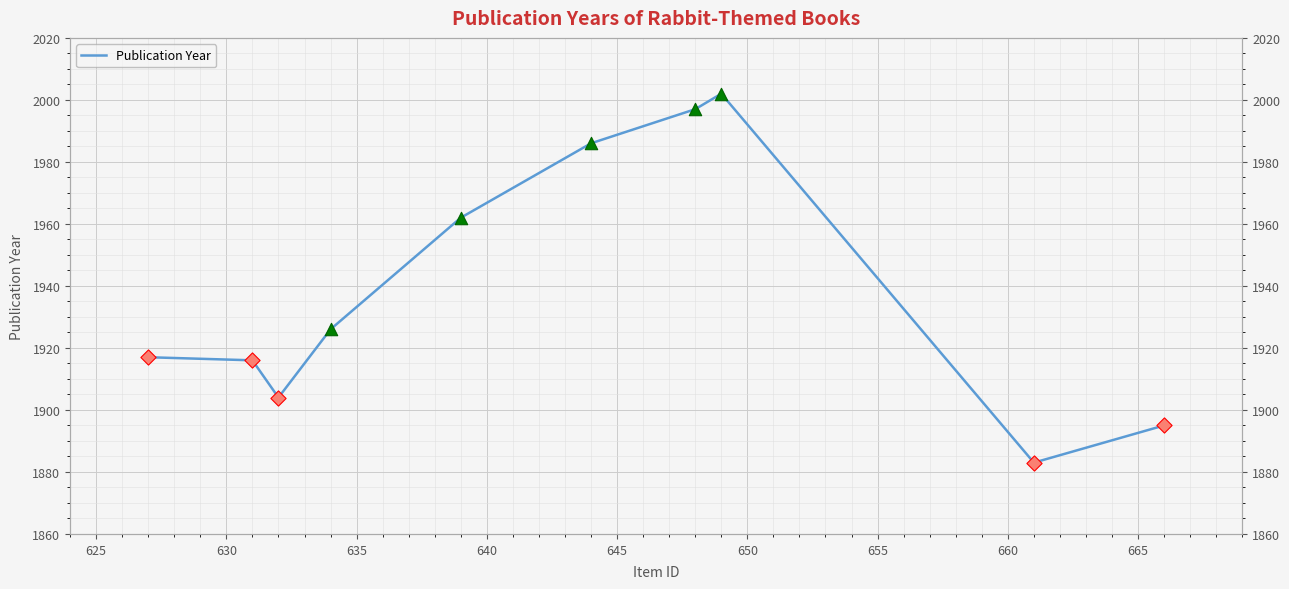

Approximately how many times larger is the value at 650 compared to 630?

1.0